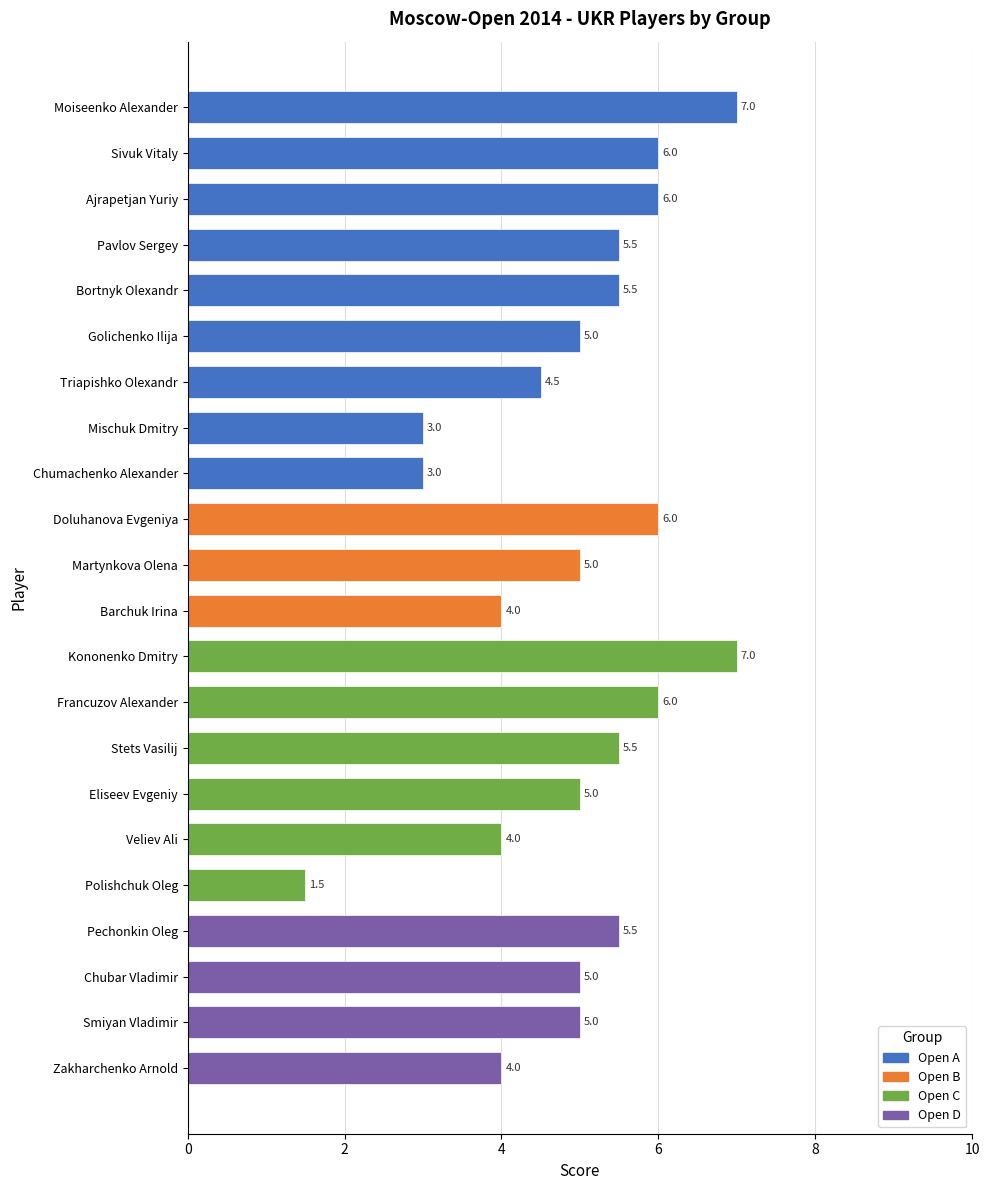

Does the chart contain any negative values?

No